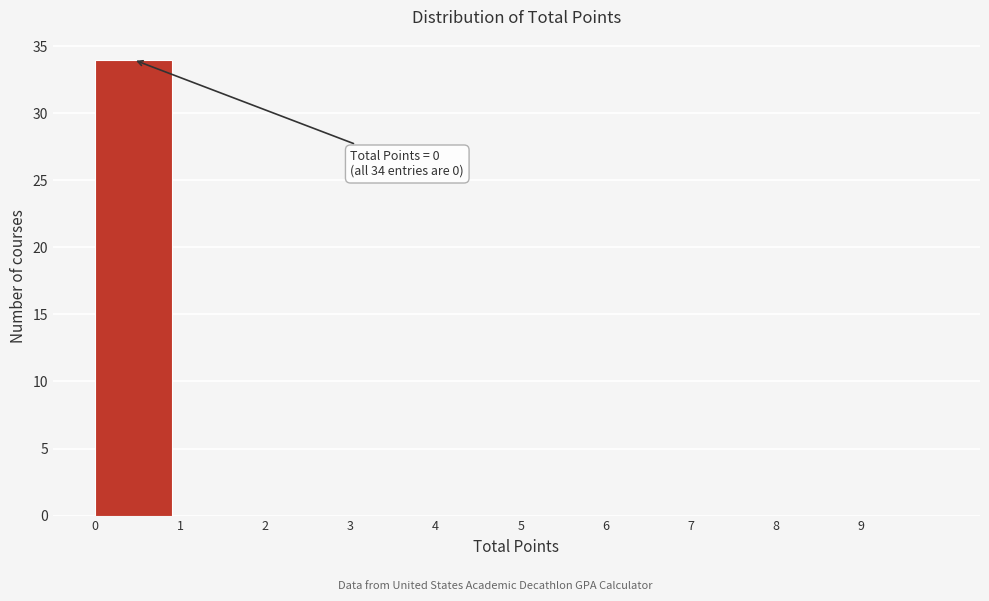

Over which range of the x-axis is the bar tallest?

0 to 1